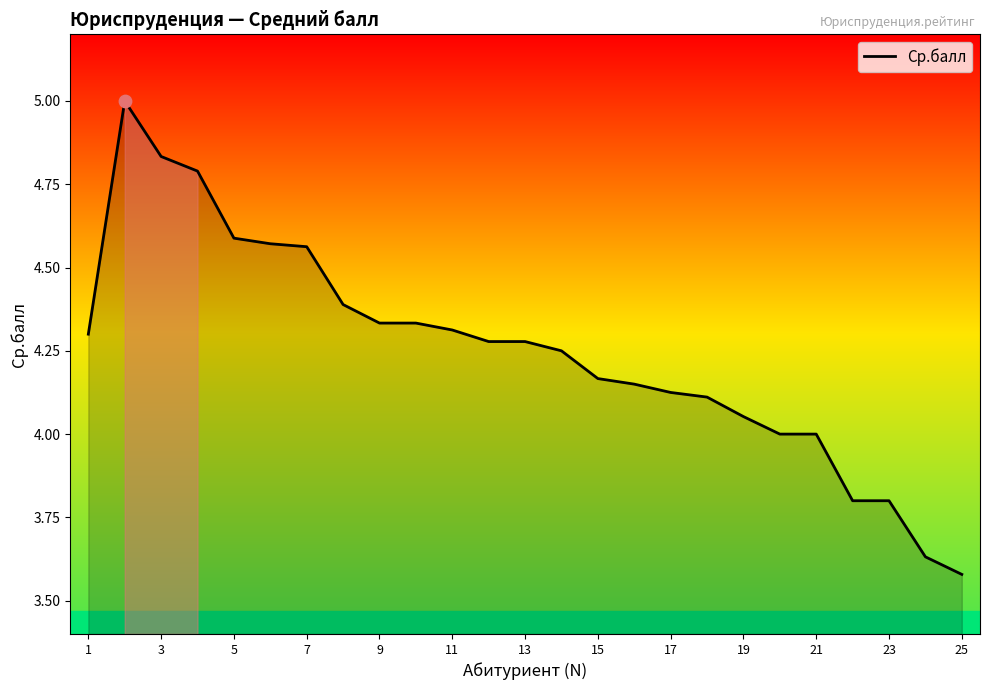

What is the difference between the maximum and minimum values?

1.4